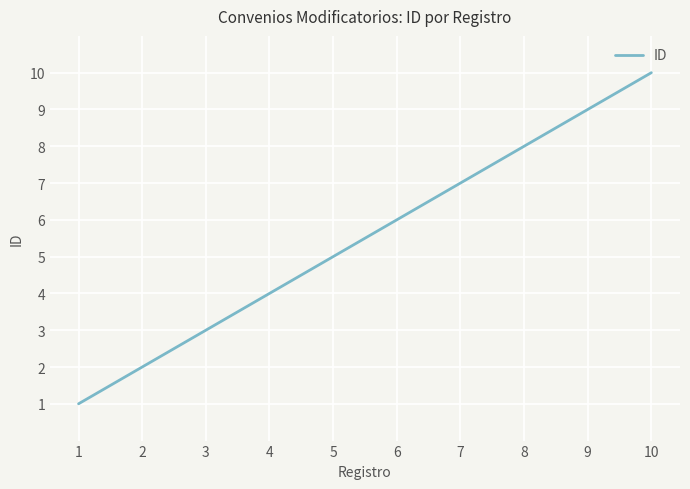

Does the chart display data point markers on the line(s)?

No